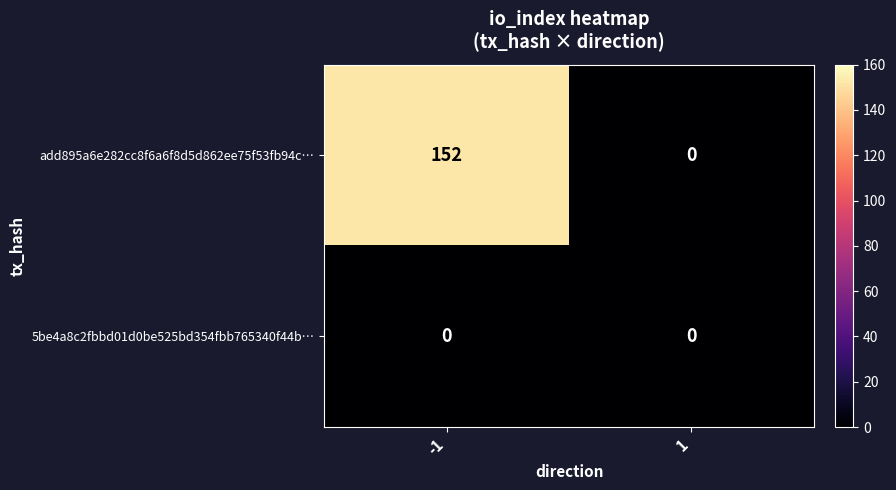

The value of 5be4a8c2fbbd01d0be525bd354fbb765340f44b… at -1 is 0. True or false?

True